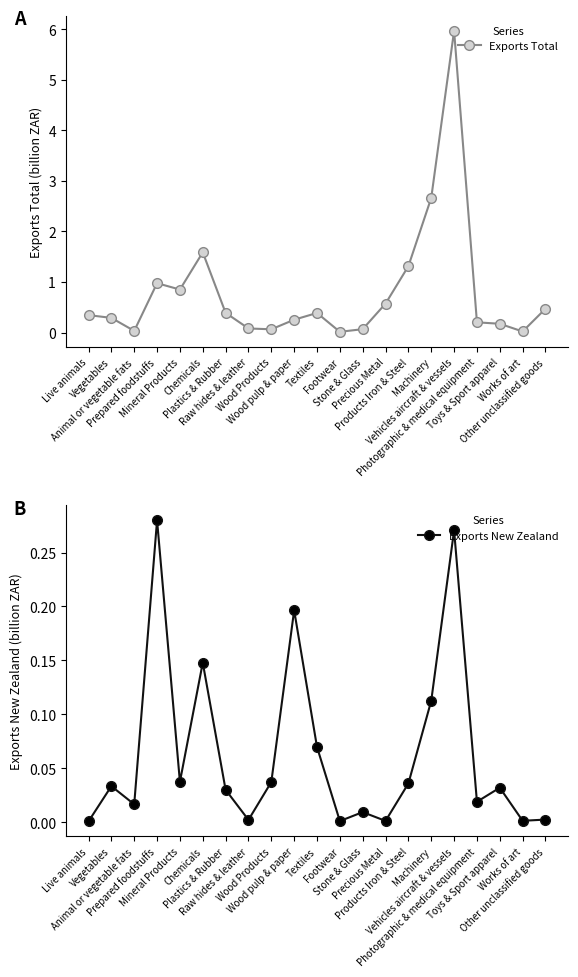

What is the label of the 16th point from the left?

Machinery